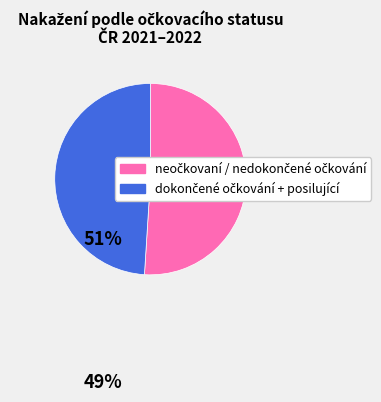

How many segments does this pie chart have?

2